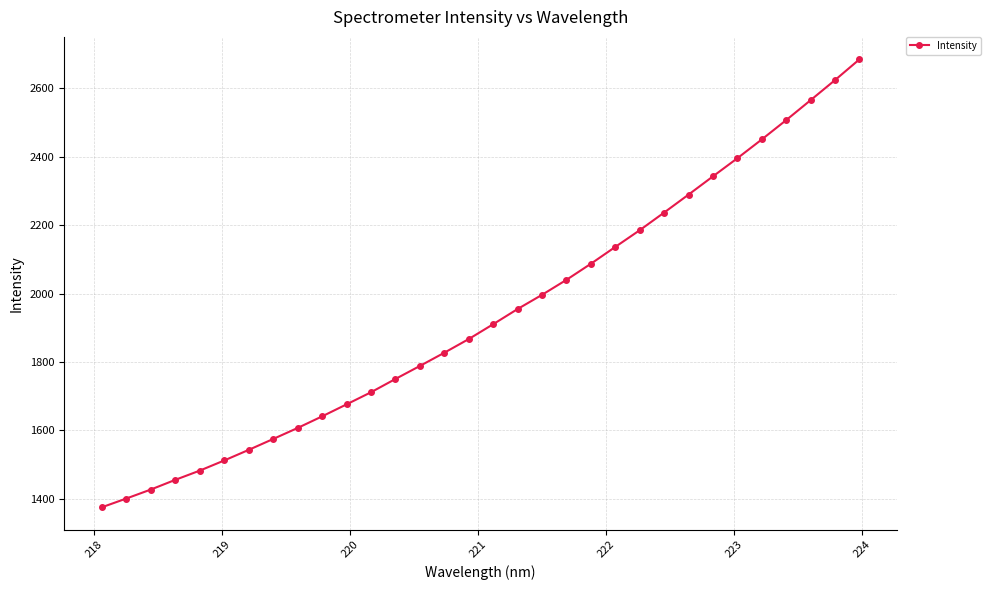

Count the number of data series in this chart.

1